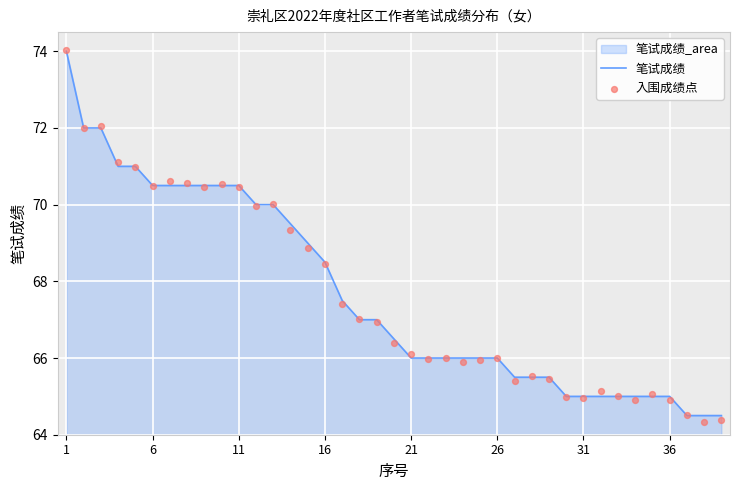

Which series has the widest spread of Y values?

入围成绩点